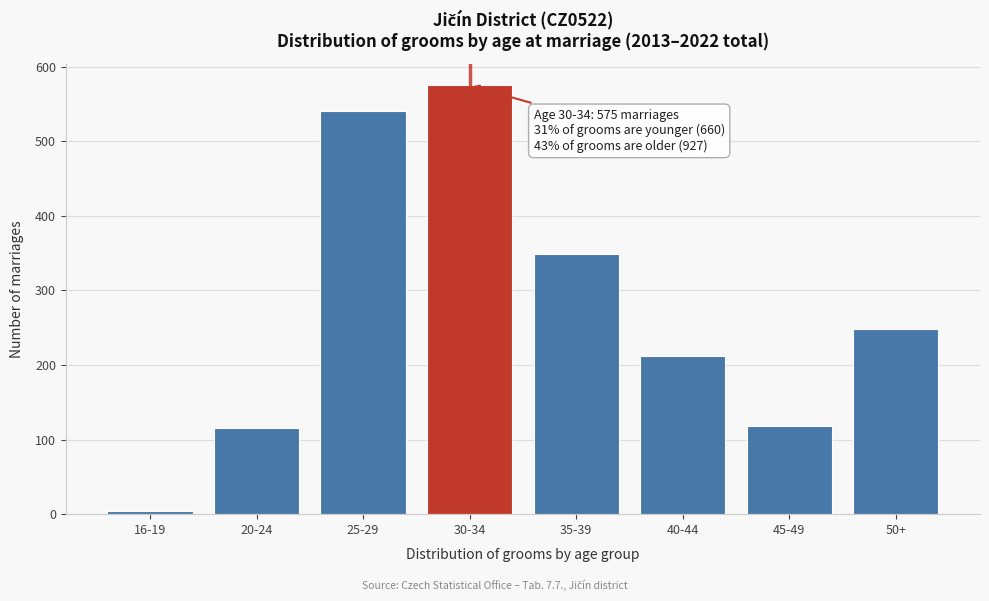

Reading left to right, what are all the values shown in this chart?

4	115	541	575	349	212	118	248